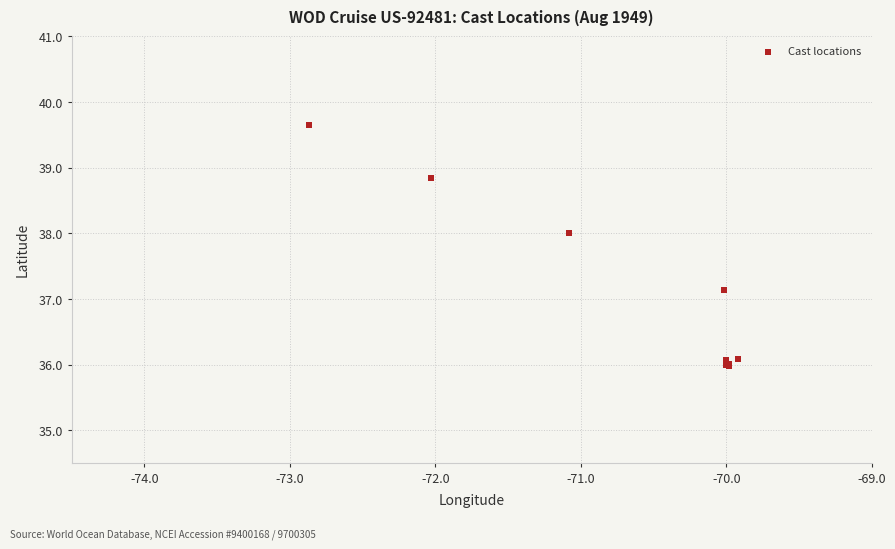

What Y value in the scatter plot is closest to 37?

37.1